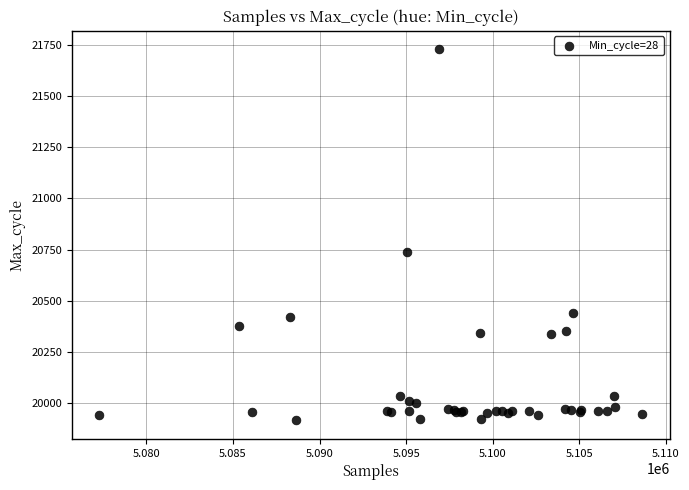

What Y value in the scatter plot is closest to 20822?

20737